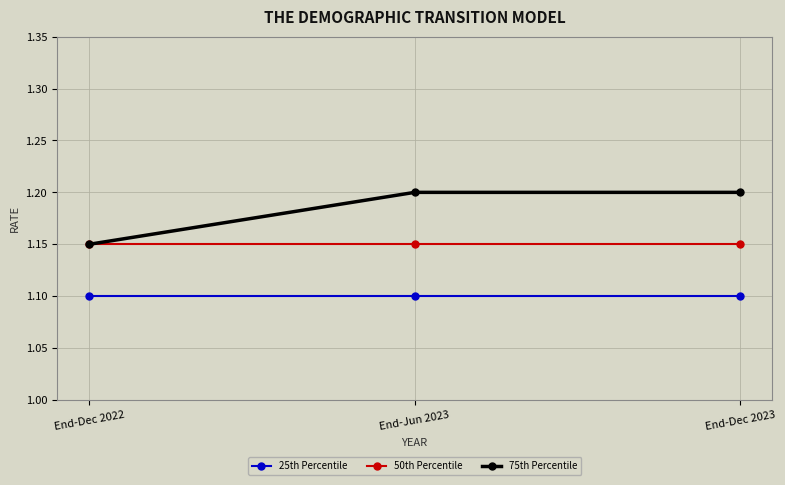

Which series has the largest total across all categories?

75th Percentile